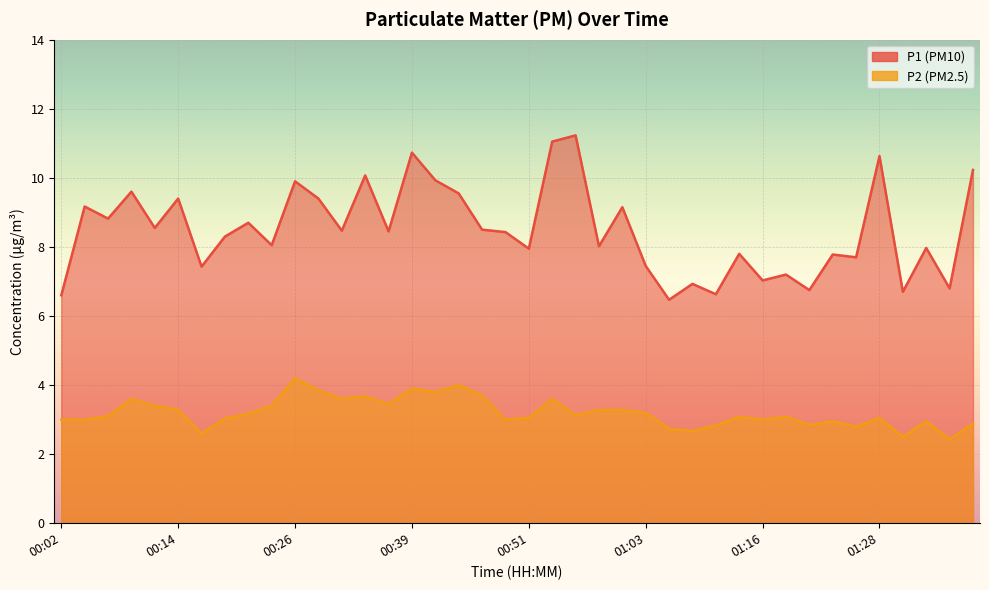

What is the greatest value displayed?

11.2